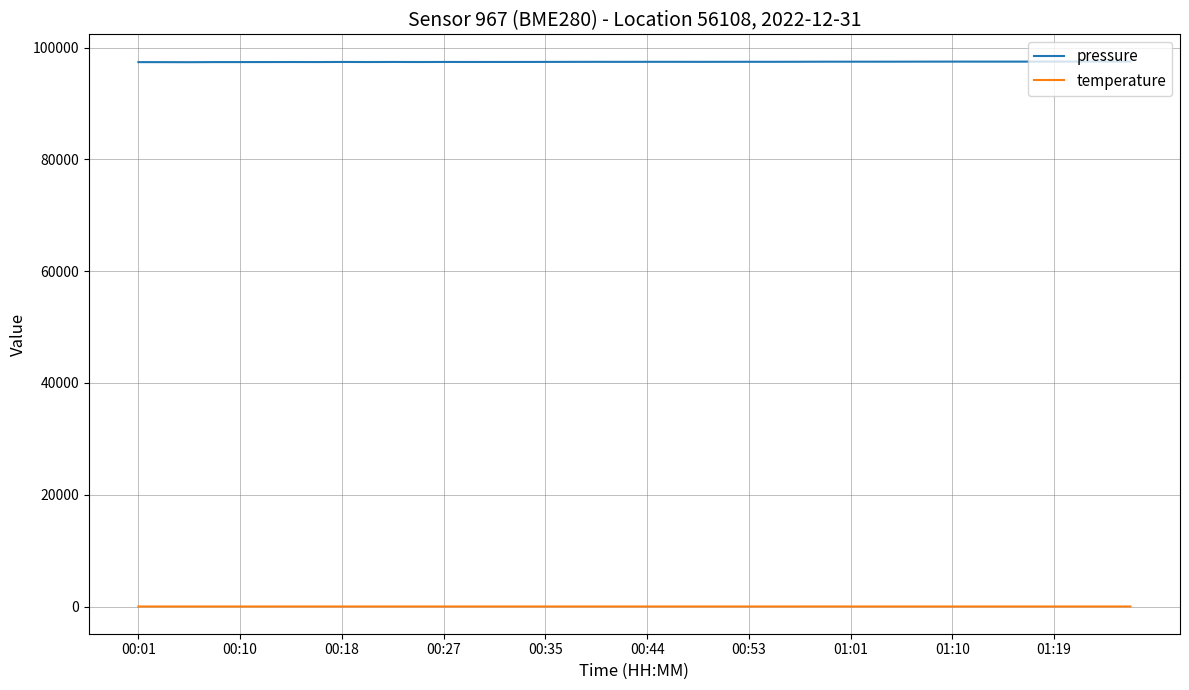

Rank the series by their maximum value, from highest to lowest.

pressure, temperature